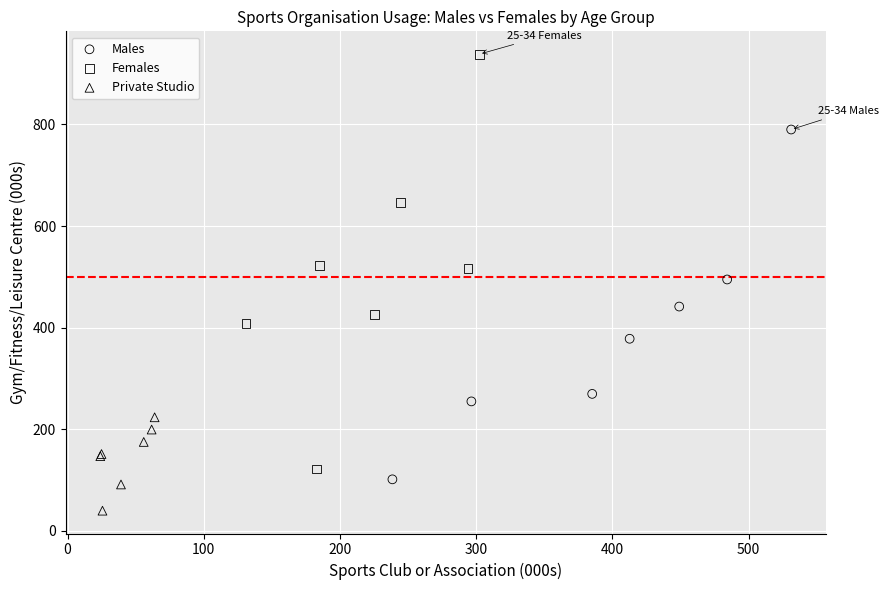

Which series reaches the minimum Y coordinate?

Private Studio